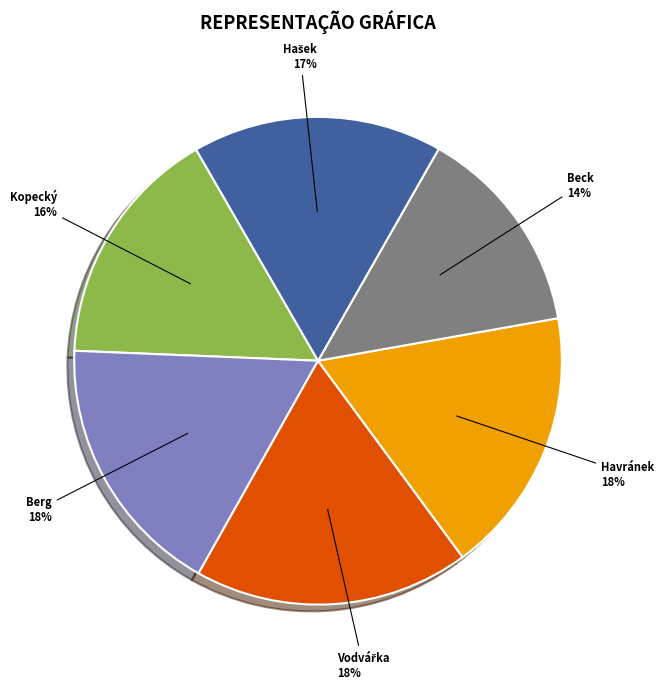

To the nearest percent, what is the average slice percentage?

17%